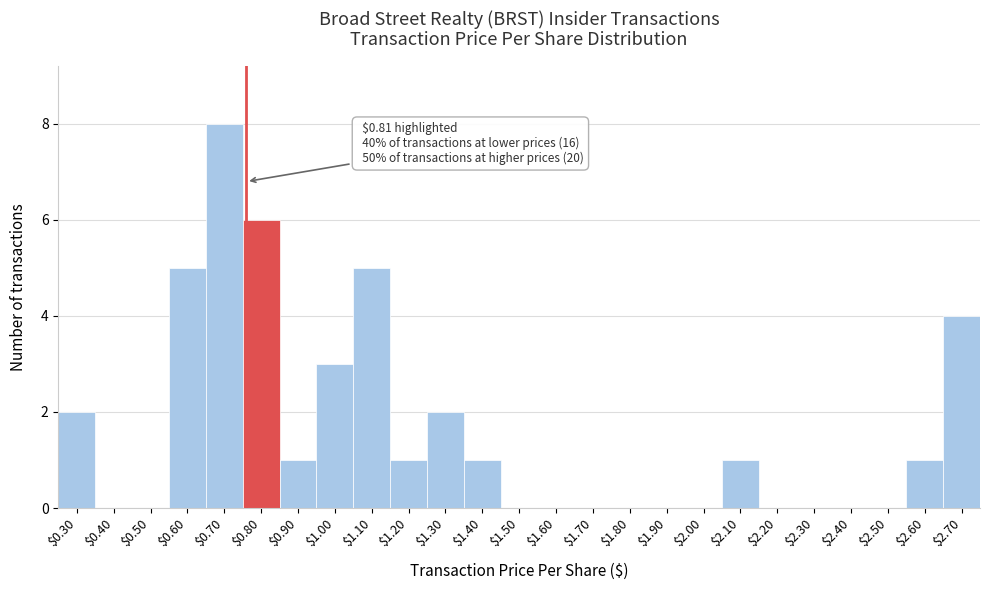

The chart shows a value of 5 at $1.10. True or false?

True